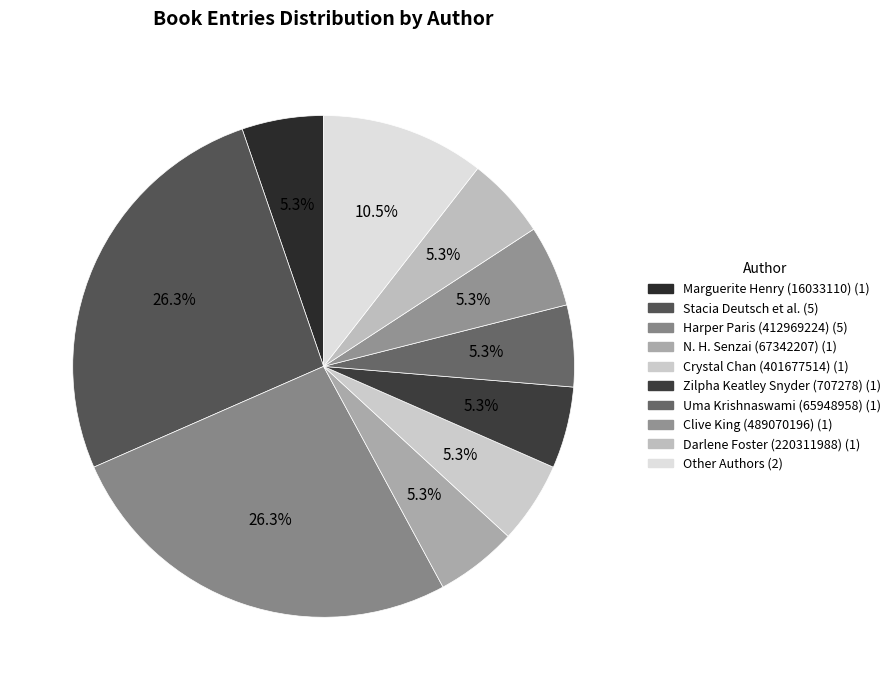

To the nearest percent, what is the average slice percentage?

10%